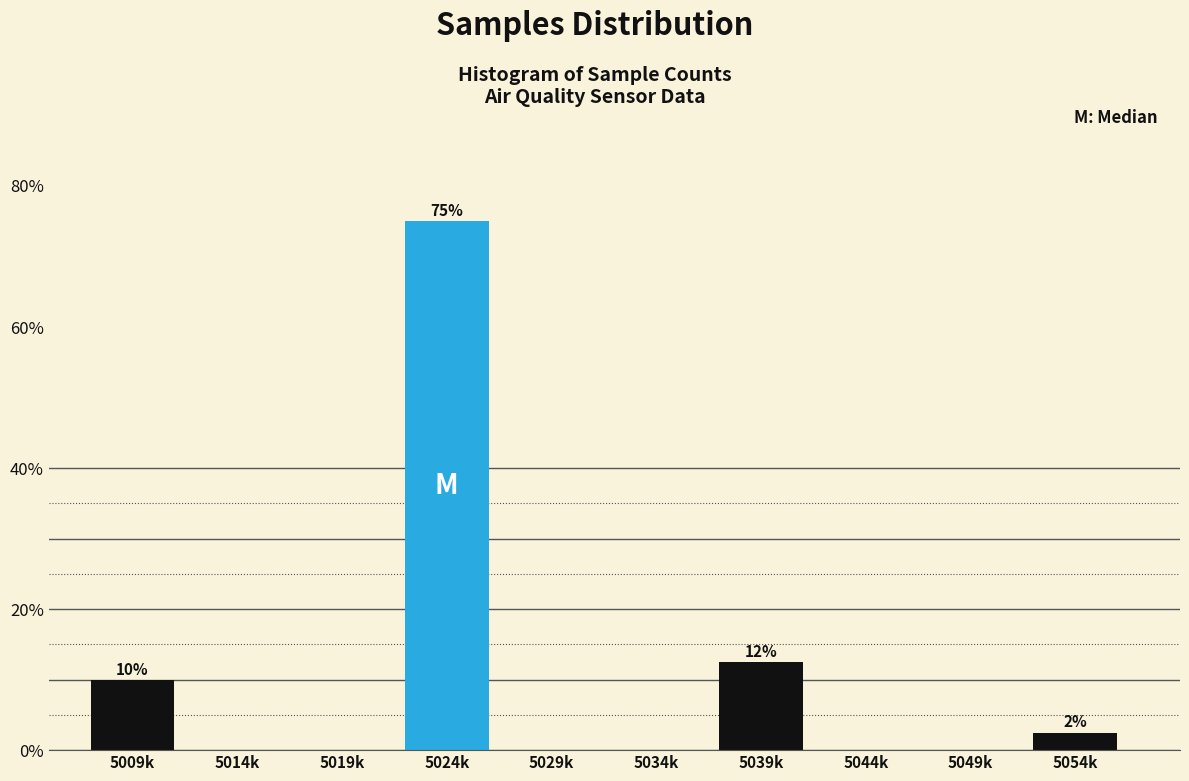

Reading left to right, extract all data points from this chart.

5009k=10.0	5014k=0.0	5019k=0.0	5024k=75.0	5029k=0.0	5034k=0.0	5039k=12.5	5044k=0.0	5049k=0.0	5054k=2.5